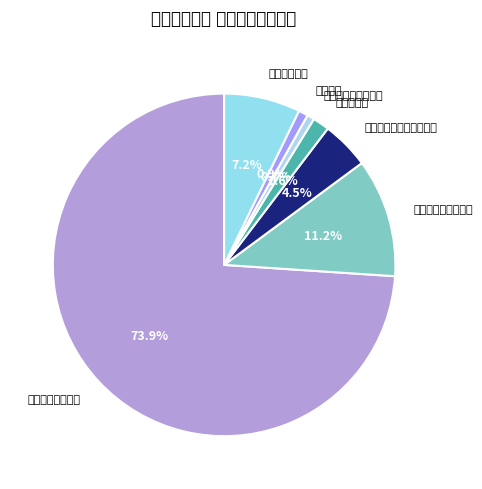

To the nearest percent, what portion does 住房保障支出 represent?

7%